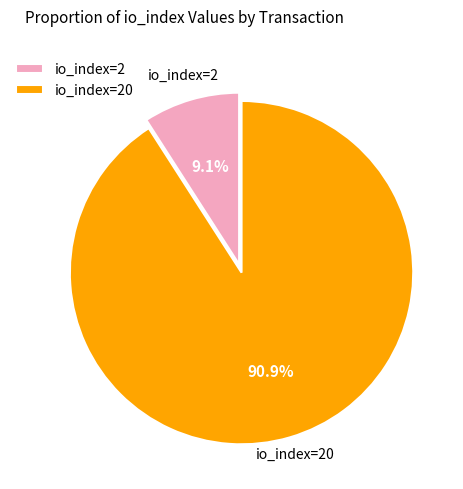

Is there any slice that represents more than half of the pie?

Yes